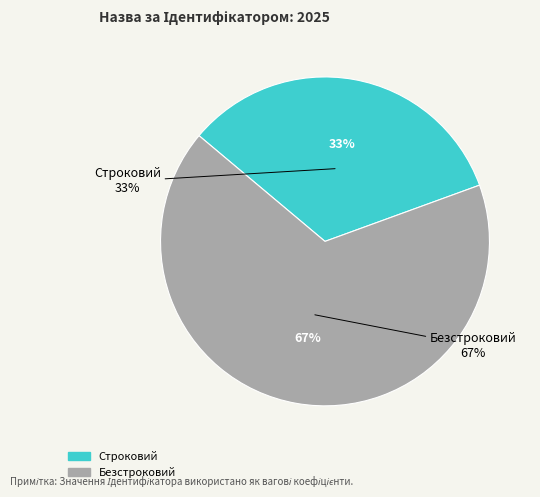

Do Безстроковий and Строковий together represent more than half of the pie?

Yes